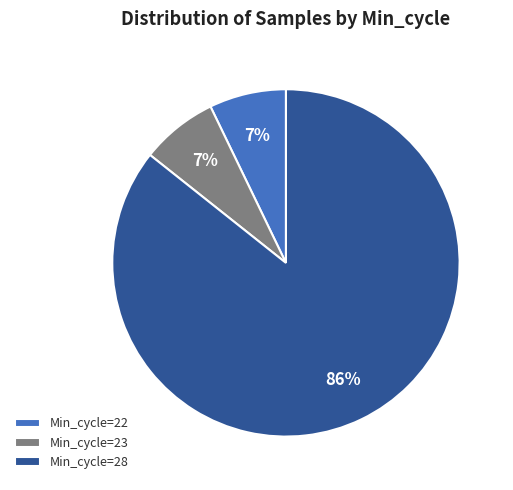

What percentage is the Min_cycle=23 slice, to the nearest percent?

7%